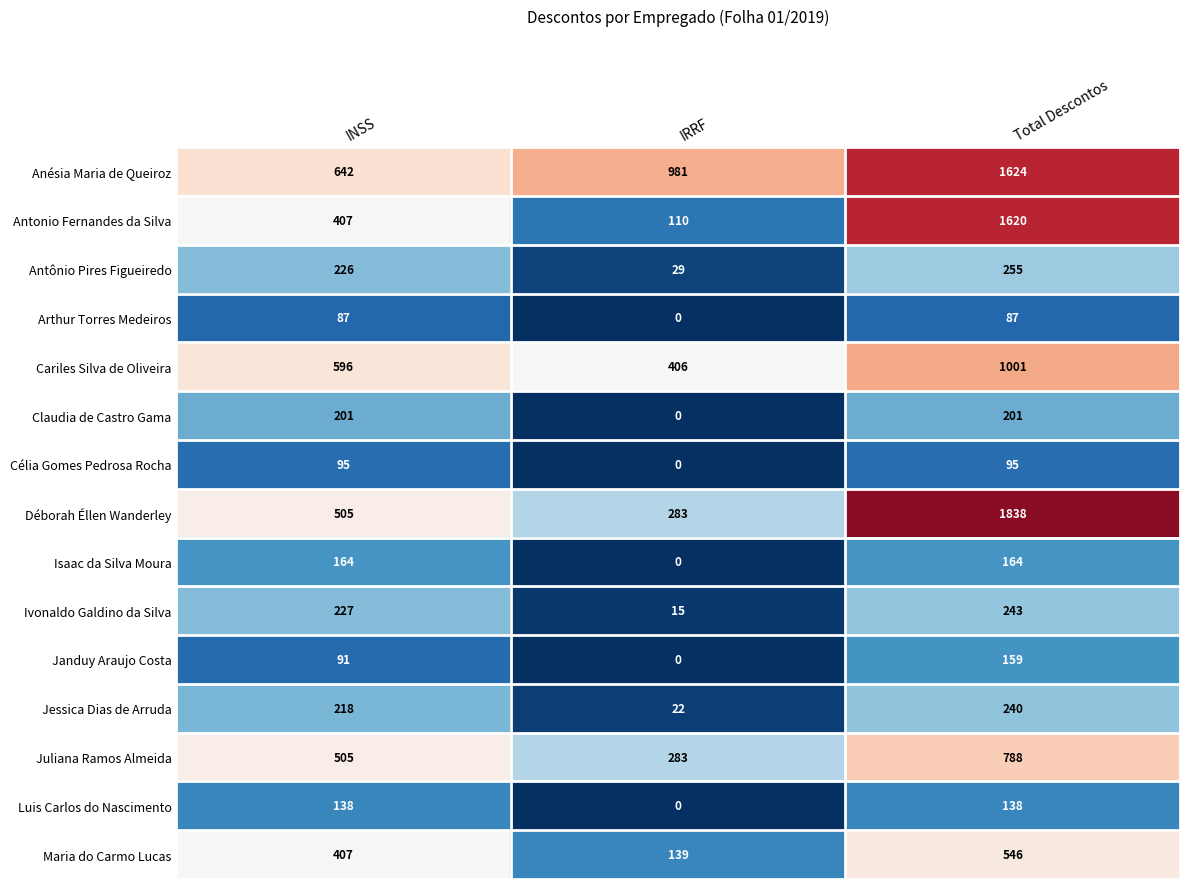

Which series changed the most between INSS and Total Descontos?

Déborah Éllen Wanderley